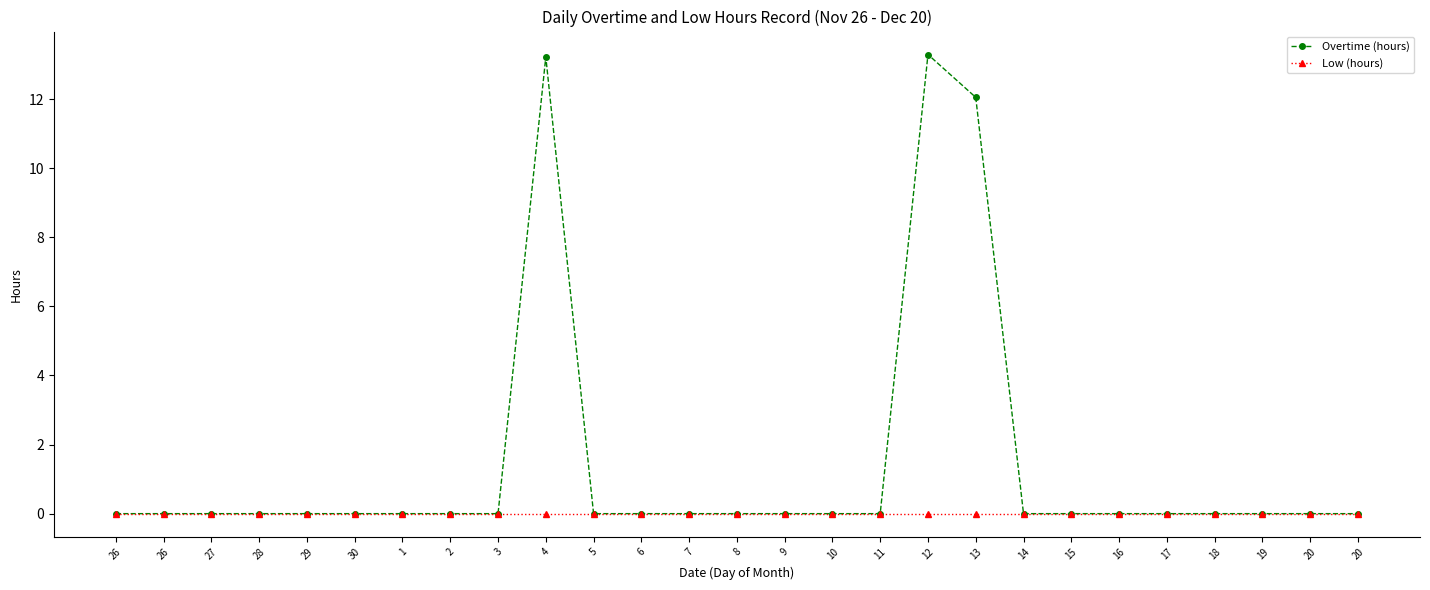

Reading right to left, transcribe all the data shown in this chart.

Overtime (hours): 20=0.0	20=0.0	19=0.0	18=0.0	17=0.0	16=0.0	15=0.0	14=0.0	13=12.1	12=13.3	11=0.0	10=0.0	9=0.0	8=0.0	7=0.0	6=0.0	5=0.0	4=13.2	3=0.0	2=0.0	1=0.0	30=0.0	29=0.0	28=0.0	27=0.0	26=0.0	26=0.0
Low (hours): 20=0.0	20=0.0	19=0.0	18=0.0	17=0.0	16=0.0	15=0.0	14=0.0	13=0.0	12=0.0	11=0.0	10=0.0	9=0.0	8=0.0	7=0.0	6=0.0	5=0.0	4=0.0	3=0.0	2=0.0	1=0.0	30=0.0	29=0.0	28=0.0	27=0.0	26=0.0	26=0.0